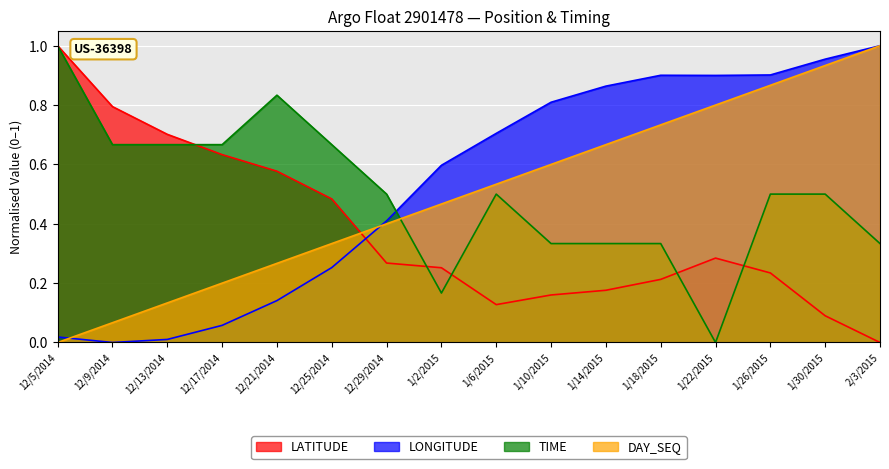

What are all the series names shown in the legend?

LATITUDE, LONGITUDE, TIME, DAY_SEQ